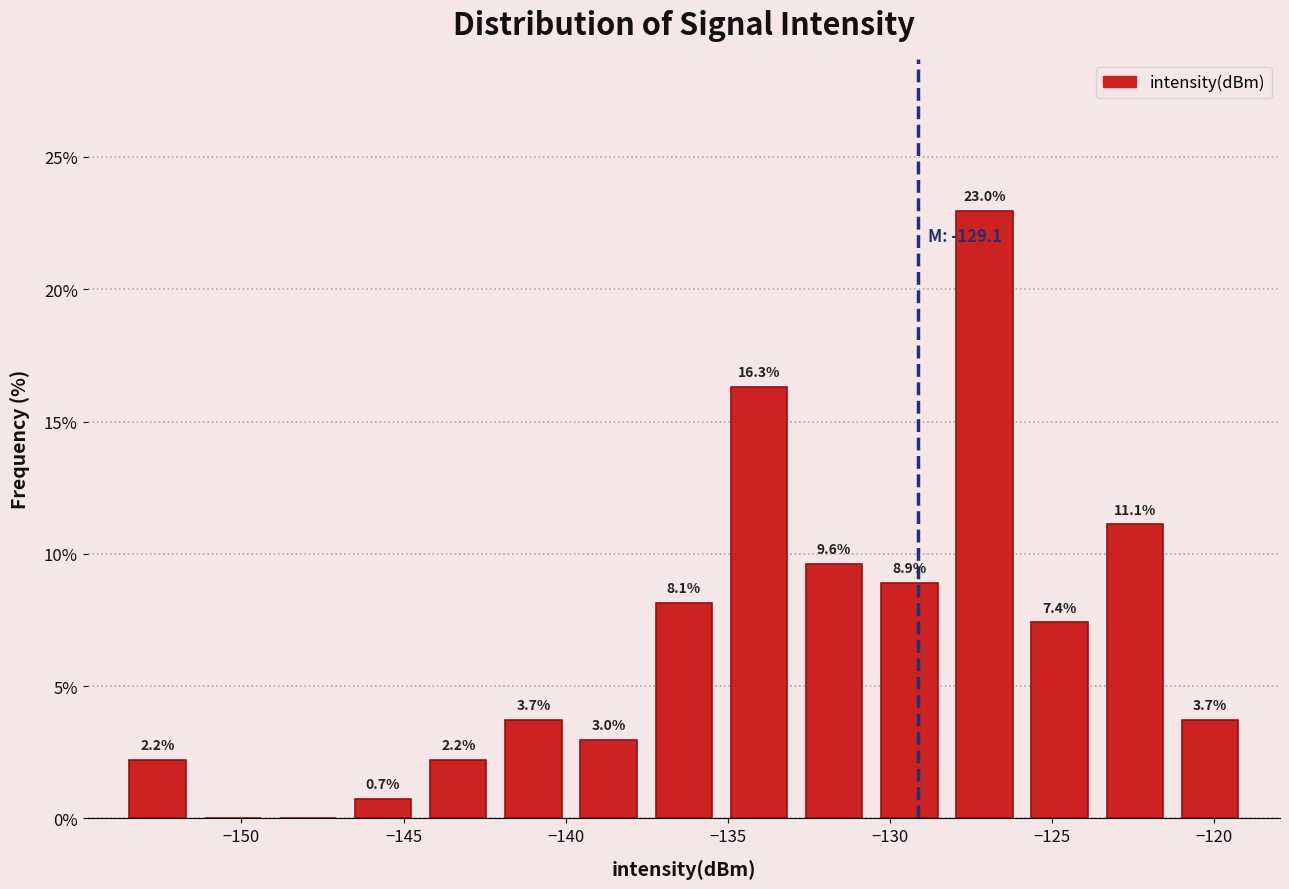

Over which range of the x-axis is the bar tallest?

-128.0 to -126.0